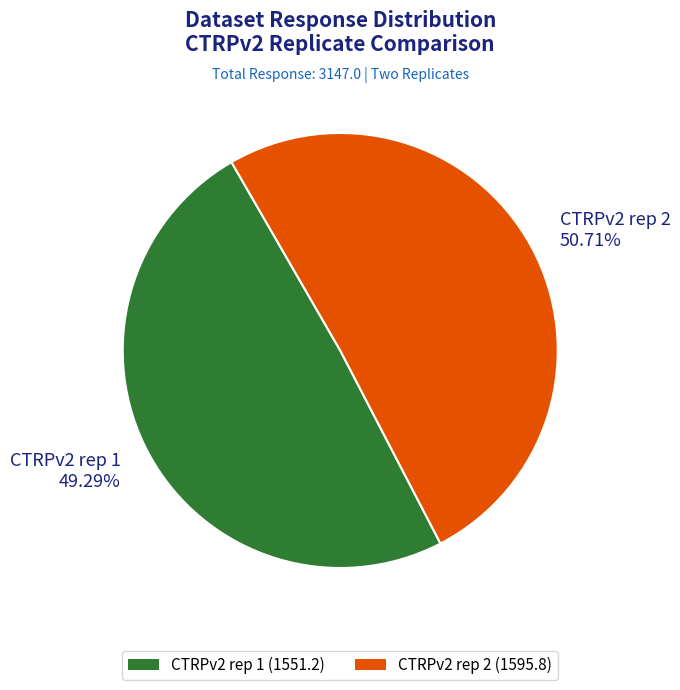

What is the ratio of the value at CTRPv2 rep 1 to the value at CTRPv2 rep 2?

1.0